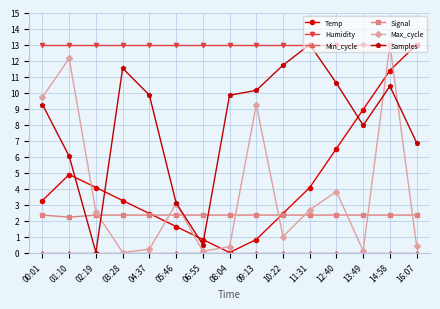

At how many categories does at least one series exceed 3?

15